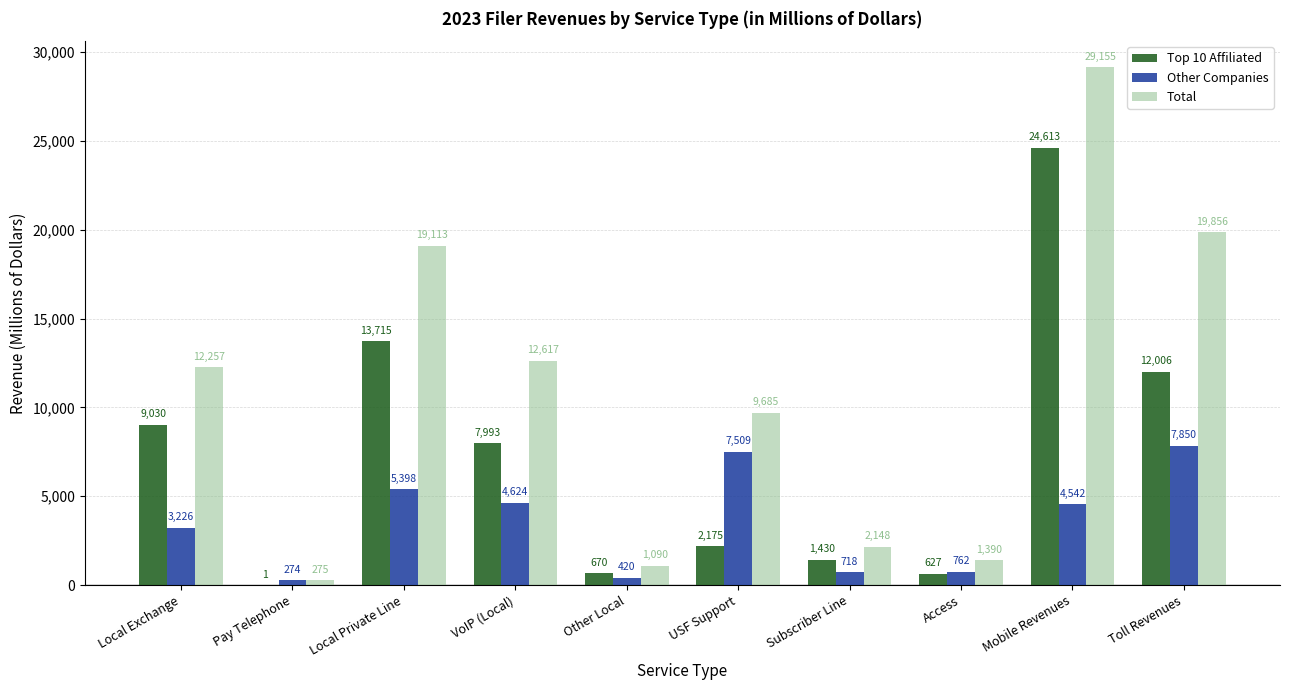

Which series has the largest total across all categories?

Total